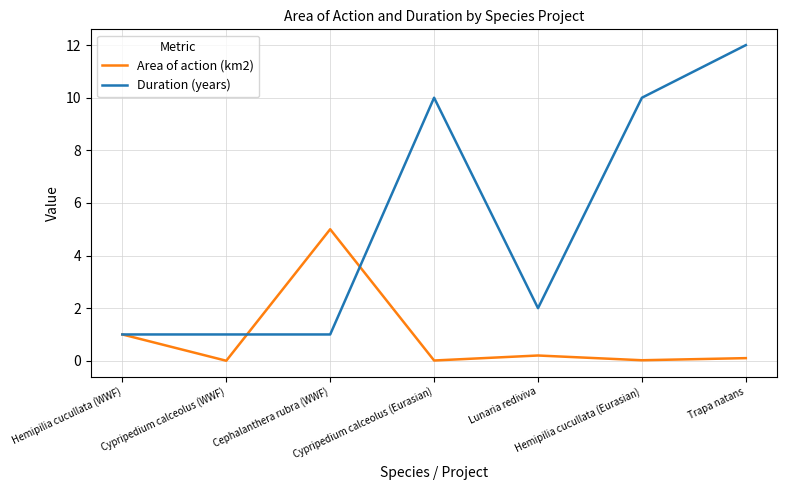

Which series changed the most between Cypripedium calceolus (WWF) and Hemipilia cucullata (Eurasian)?

Duration (years)